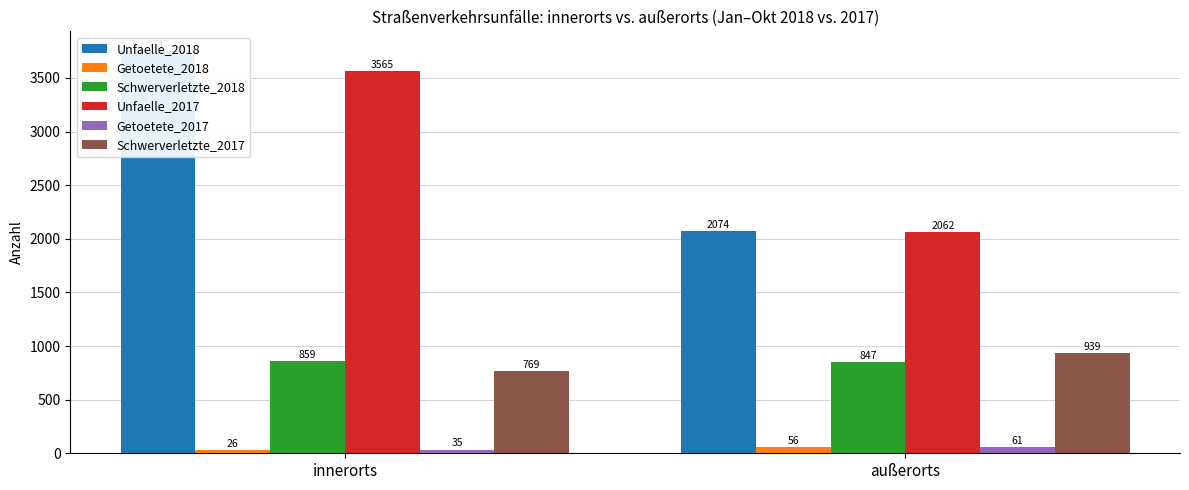

Between außerorts and innerorts, which is larger?

innerorts